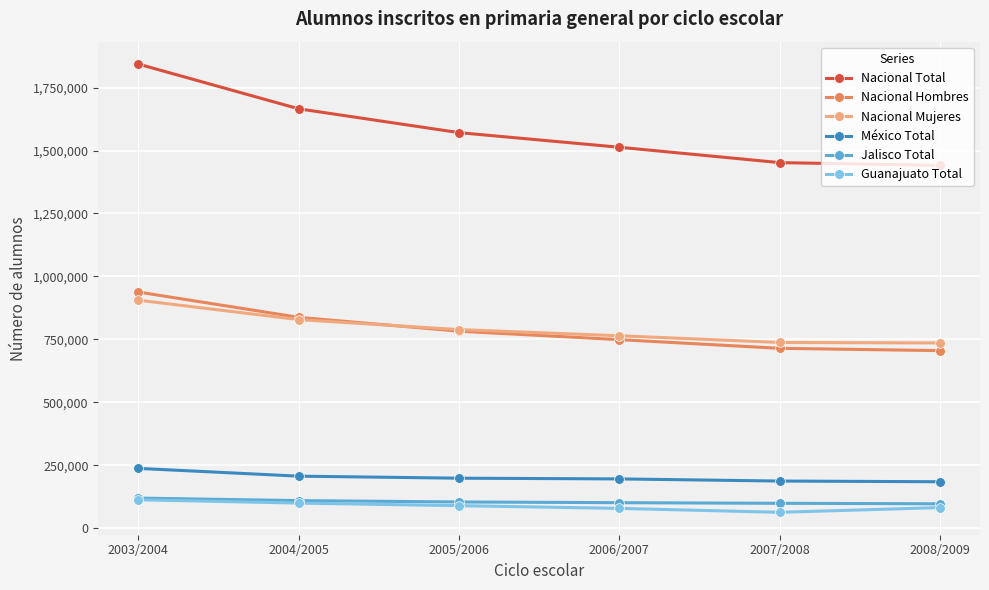

Between 2004/2005 and 2008/2009, which series saw the biggest shift?

Nacional Total